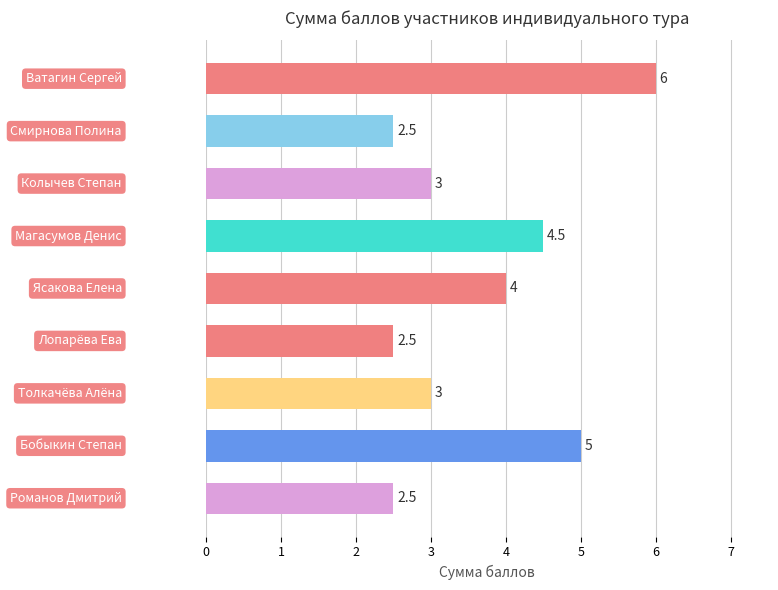

What is the maximum value shown in the chart?

6.0